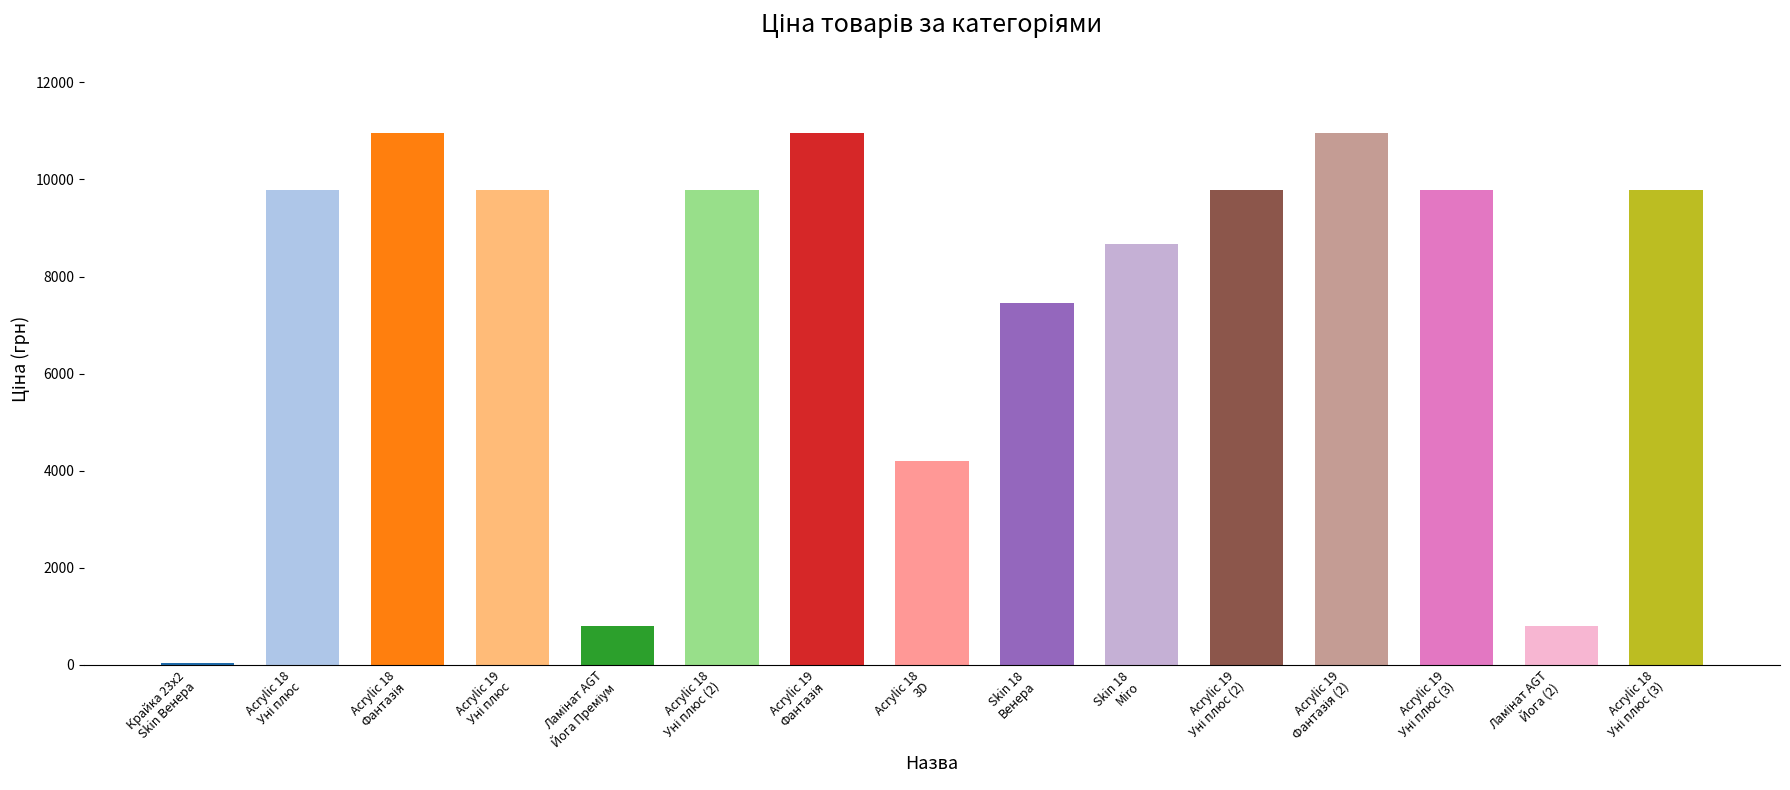

What is the sum of all values?

113516.1